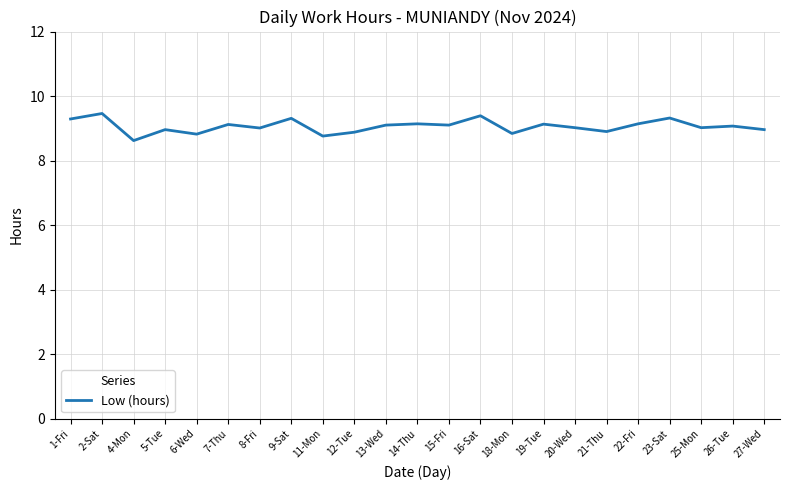

Approximately how many times larger is the value at 11-Mon compared to 15-Fri?

1.0